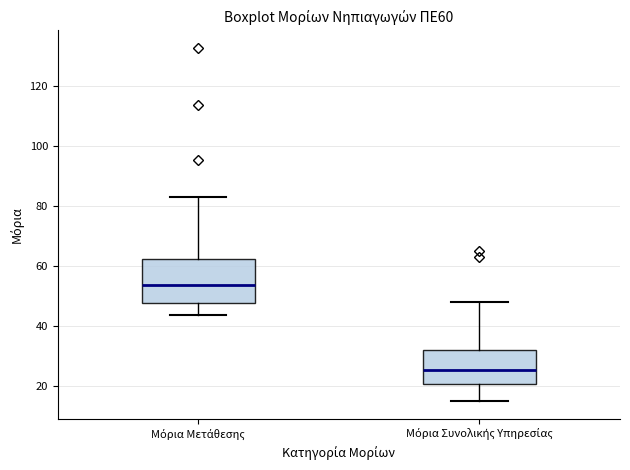

Which box has the highest median line?

Μόρια Μετάθεσης